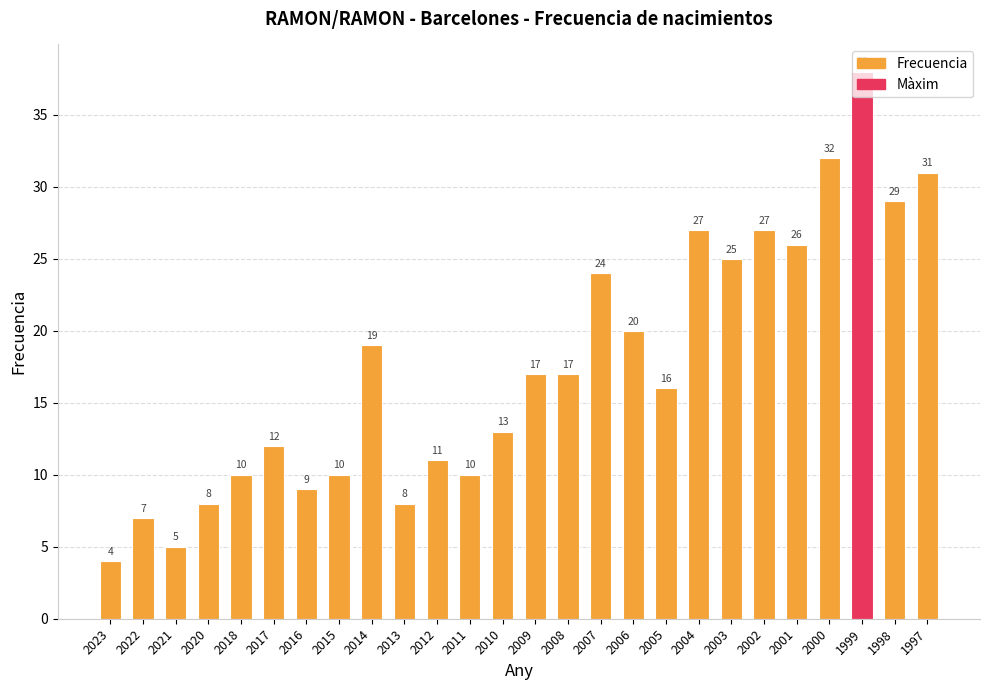

Which label corresponds to the smallest value in the chart?

2023